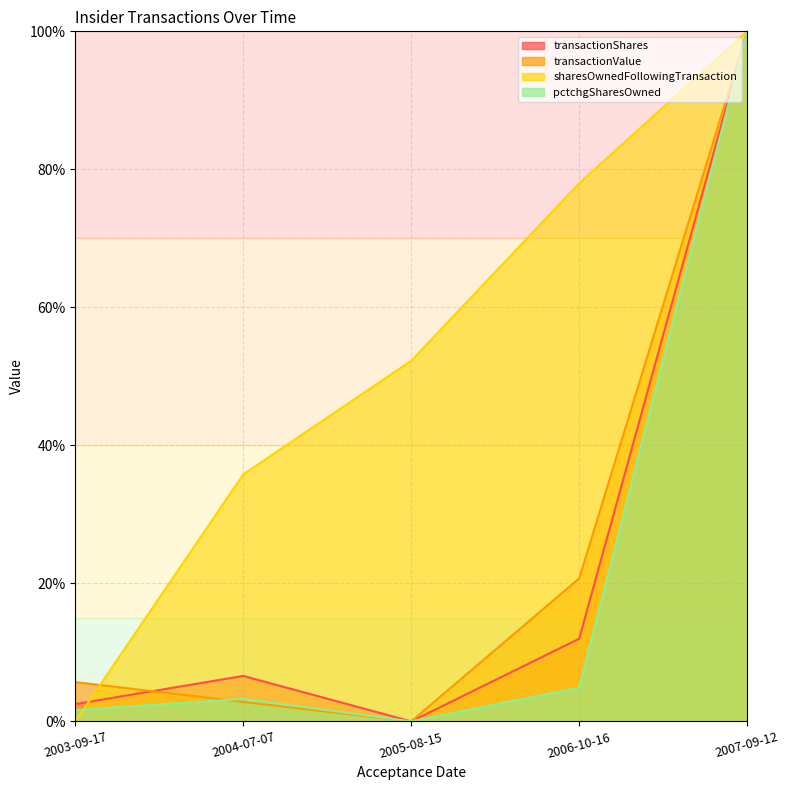

At which label does pctchgSharesOwned first exceed 3?

2004-07-07